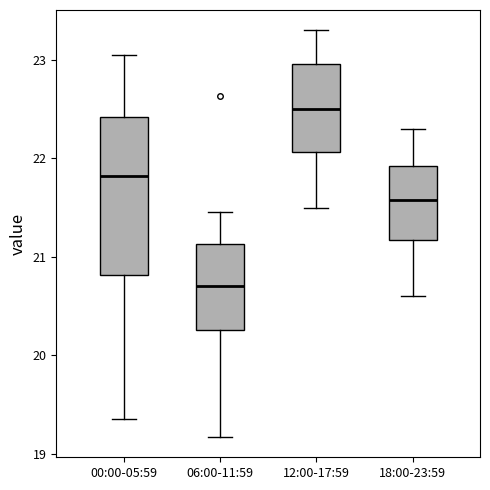

Reading left to right, read every box against the y-axis: the position of its median line, the range the box covers, and the ends of its whiskers. The values are not printed on the chart, so give them approximately, as read against the axis.

00:00-05:59: median 21.8, box 20.8 to 22.4, whiskers 19.4 to 23.1
06:00-11:59: median 20.7, box 20.3 to 21.1, whiskers 19.2 to 21.5
12:00-17:59: median 22.5, box 22.1 to 23.0, whiskers 21.5 to 23.3
18:00-23:59: median 21.6, box 21.2 to 21.9, whiskers 20.6 to 22.3